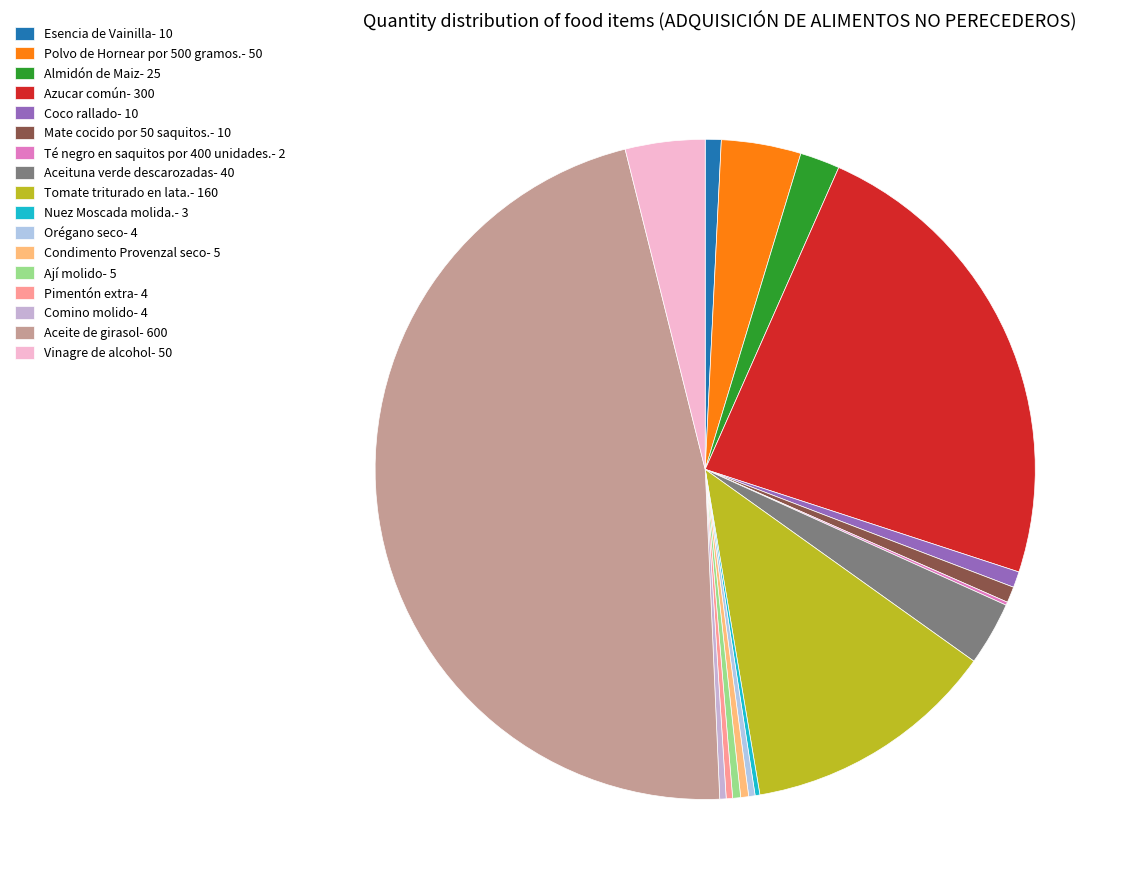

To the nearest percent, what percentage of the pie is Esencia de Vainilla?

1%